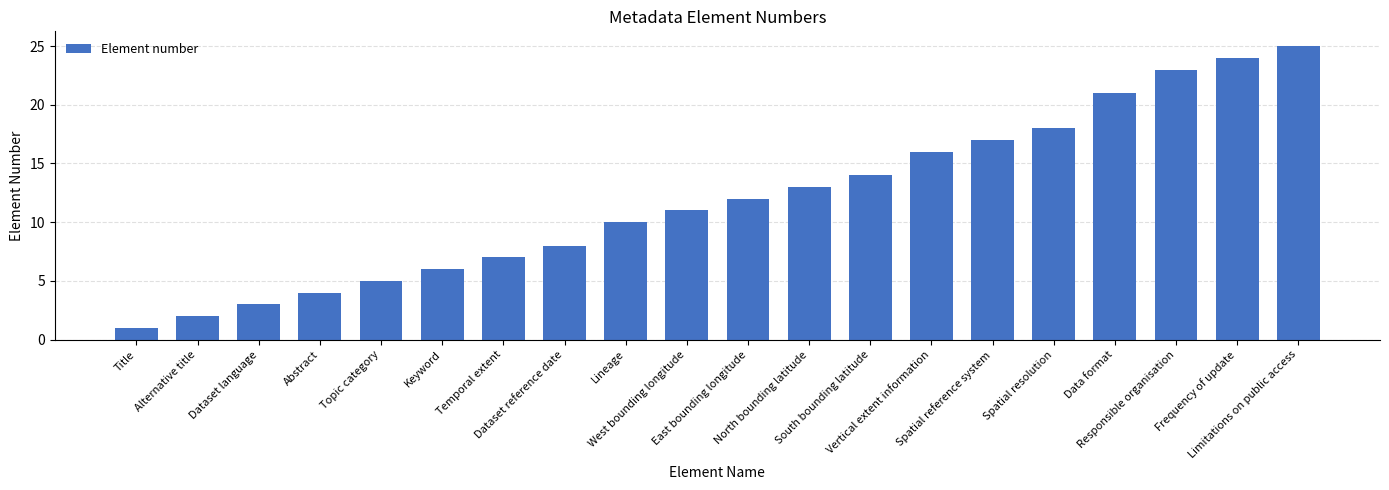

What position from the left is Abstract?

4